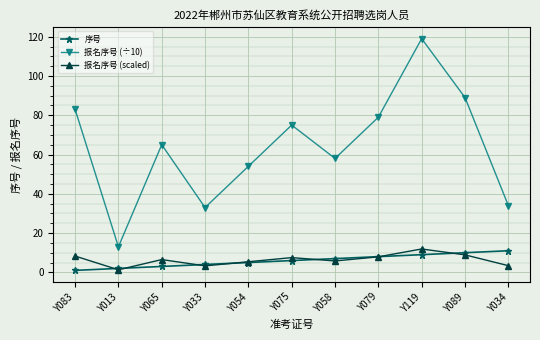

Count the number of categories in the chart.

11